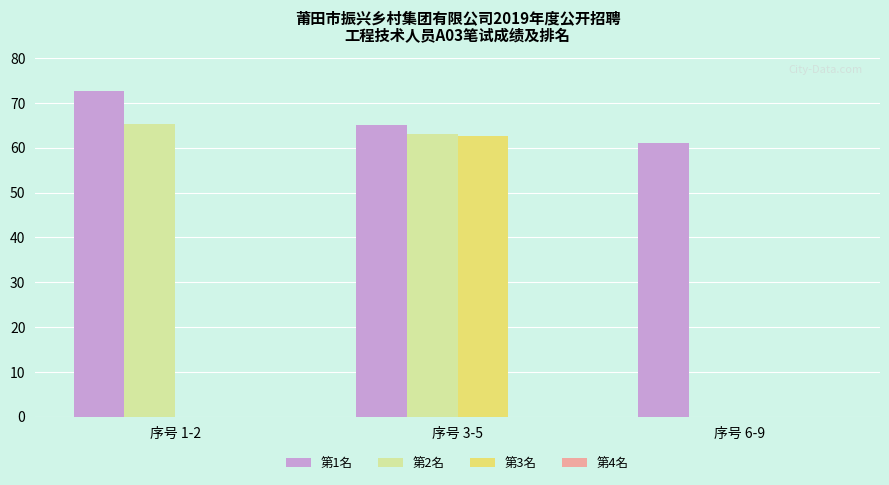

How many data points does each series have?

3